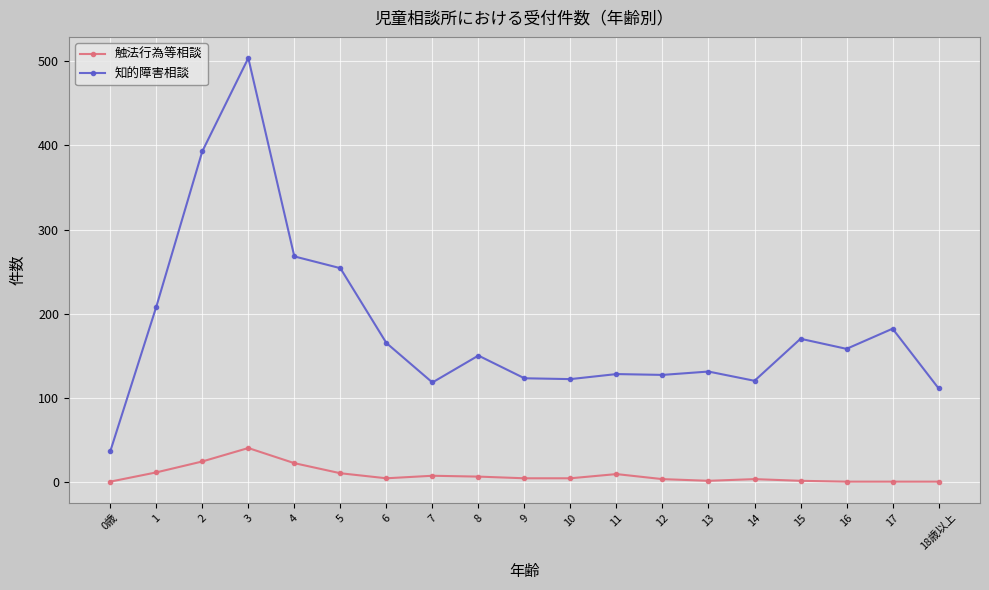

Is it true that 知的障害相談 equals 120 at 14?

True